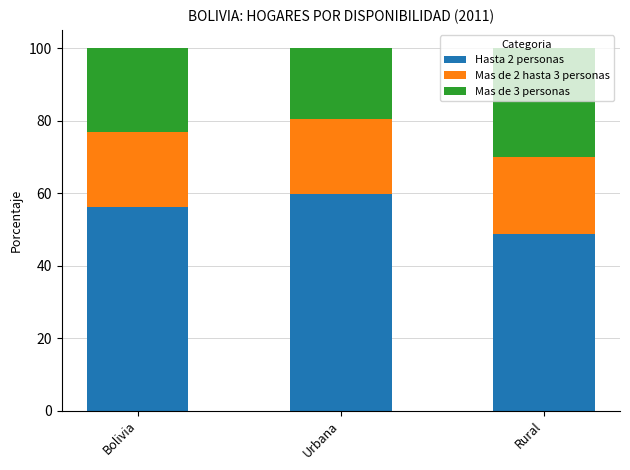

What is the sum of all Hasta 2 personas values?

164.4